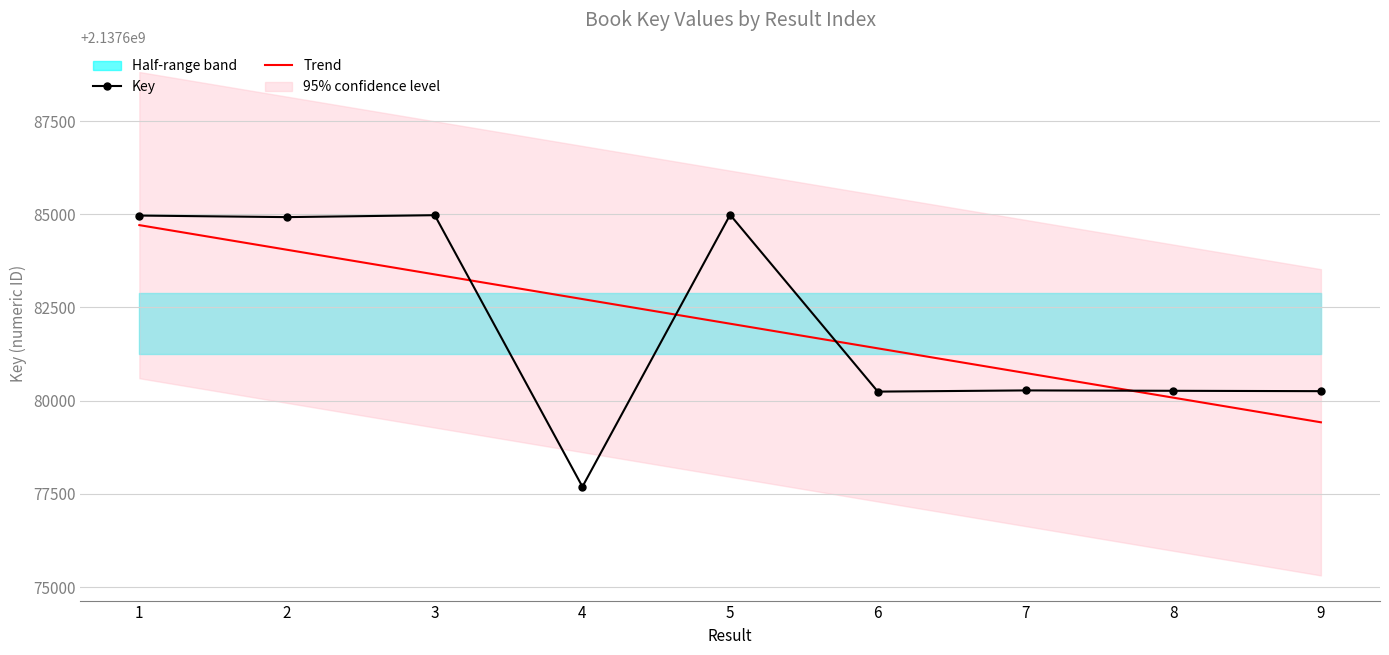

How many values in the Trend series exceed 2137682064?

5